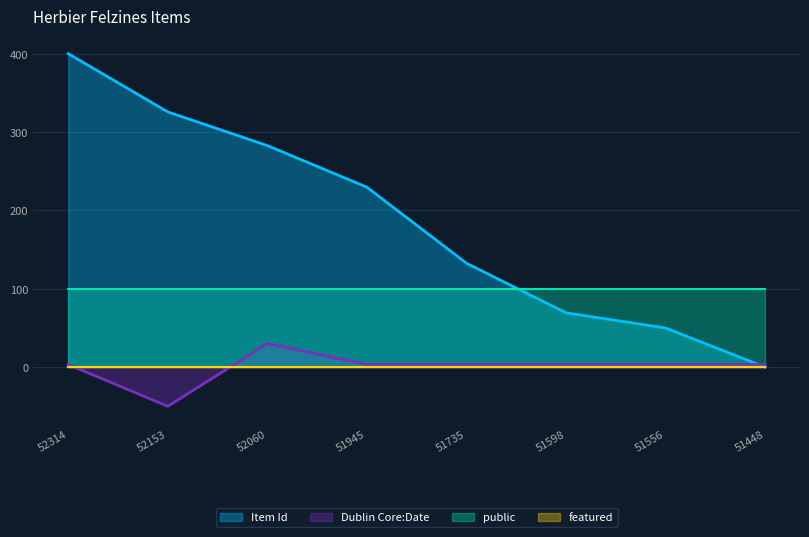

Where is Dublin Core:Date nearest to the value -10?

52314